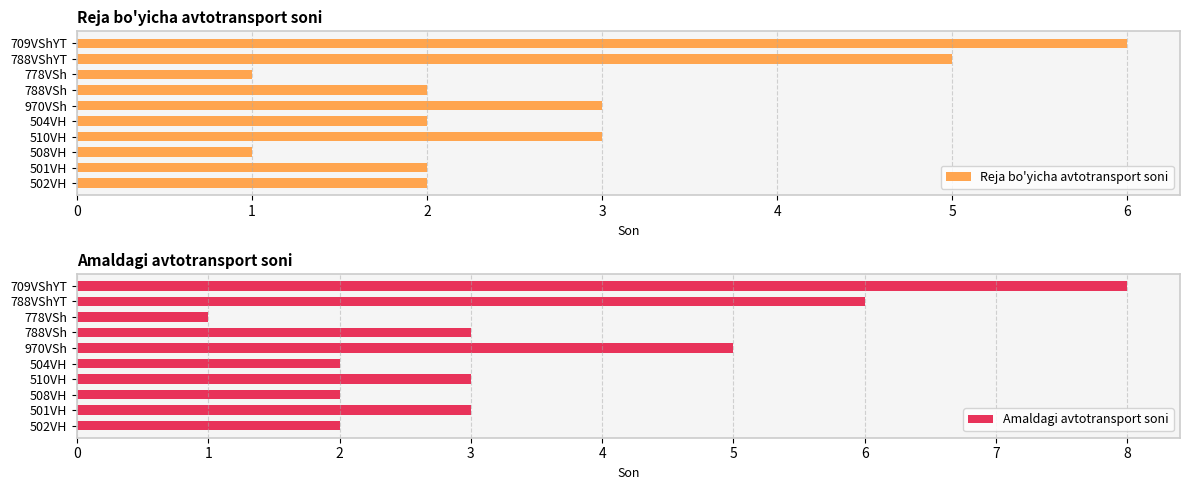

Does the chart contain any negative values?

No